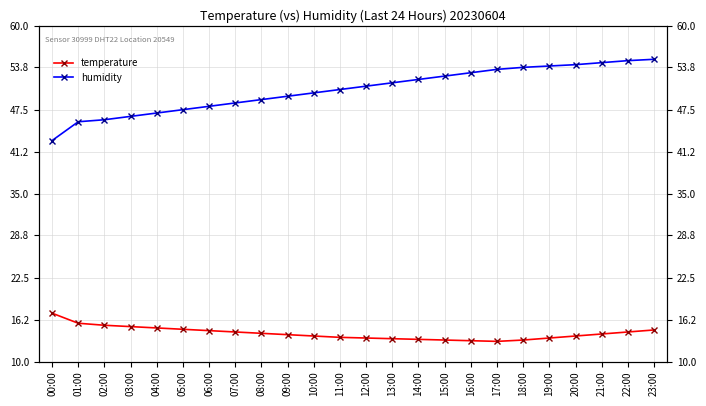

What is the label of the 15th point from the right?

09:00